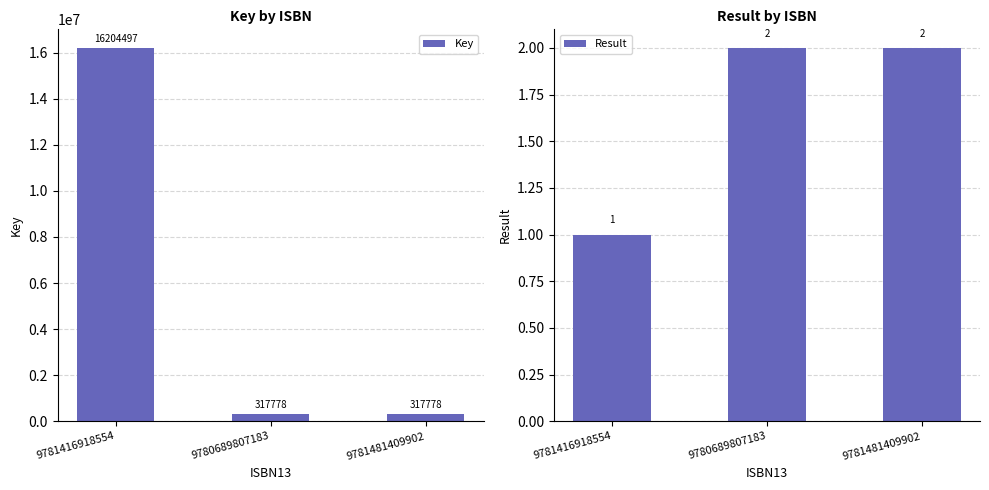

What is the spread (max minus min) of values at 9781416918554?

16204496